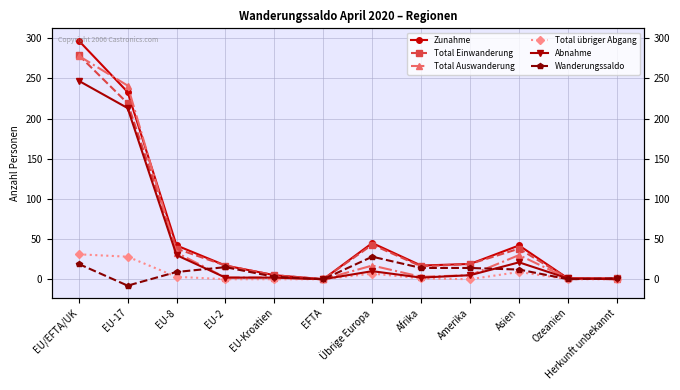

List the labels in order of Total Auswanderung value, smallest first.

EFTA, Herkunft unbekannt, Ozeanien, EU-2, EU-Kroatien, Afrika, Amerika, Übrige Europa, Asien, EU-8, EU-17, EU/EFTA/UK